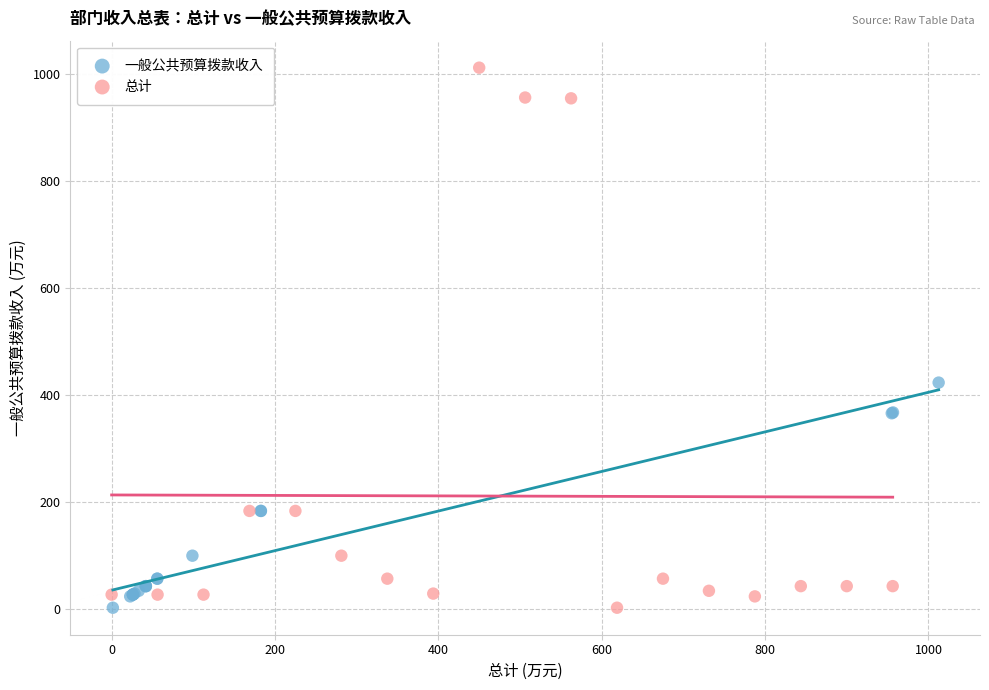

Which series contains the highest Y value?

总计